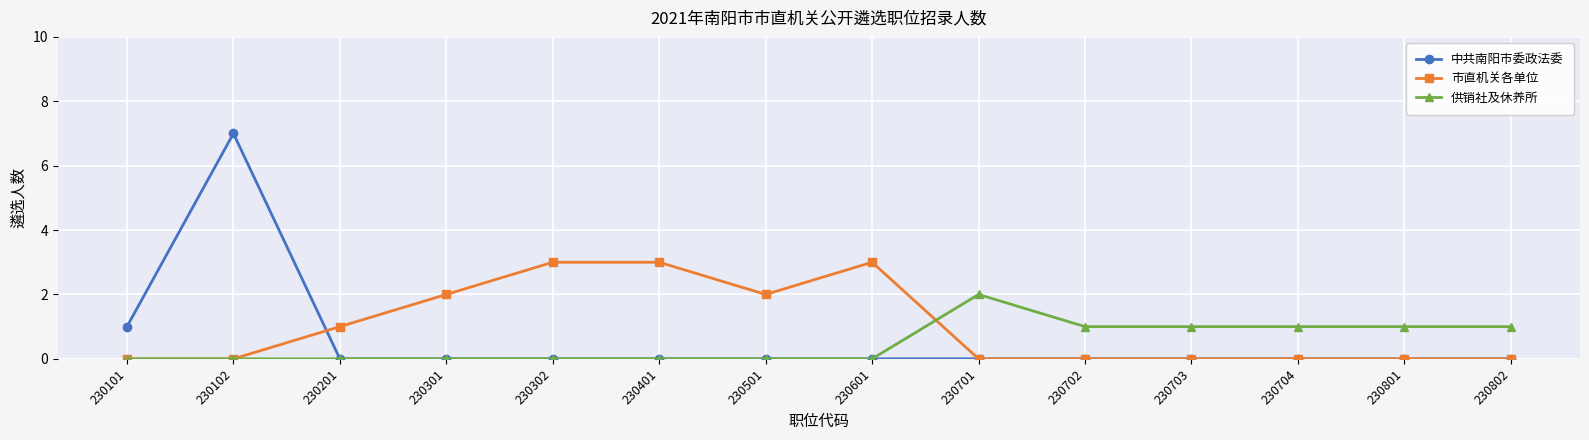

Reading left to right, extract all data points from this chart.

中共南阳市委政法委: 230101=1	230102=7	230201=0	230301=0	230302=0	230401=0	230501=0	230601=0	230701=0	230702=0	230703=0	230704=0	230801=0	230802=0
市直机关各单位: 230101=0	230102=0	230201=1	230301=2	230302=3	230401=3	230501=2	230601=3	230701=0	230702=0	230703=0	230704=0	230801=0	230802=0
供销社及休养所: 230101=0	230102=0	230201=0	230301=0	230302=0	230401=0	230501=0	230601=0	230701=2	230702=1	230703=1	230704=1	230801=1	230802=1